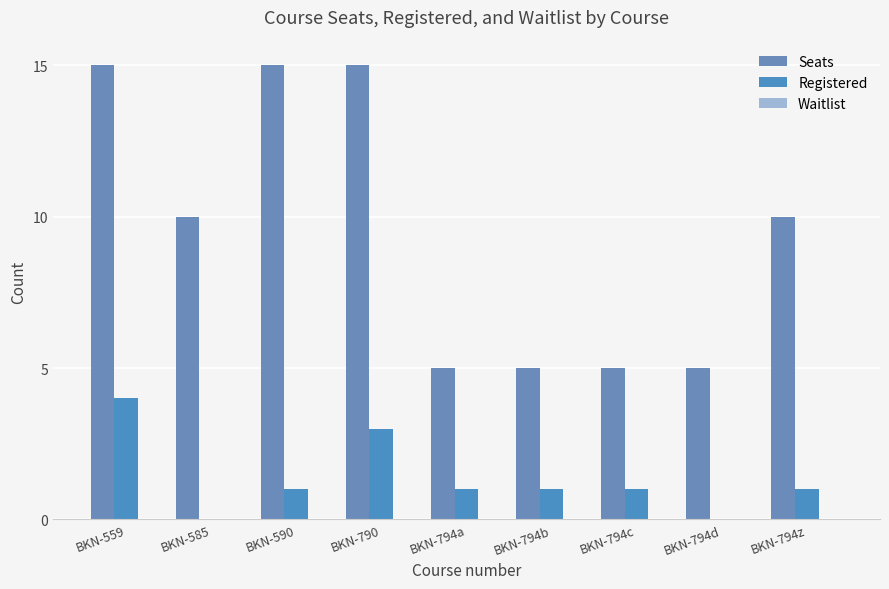

Read the Seats value at BKN-794d, to the nearest 5.

5